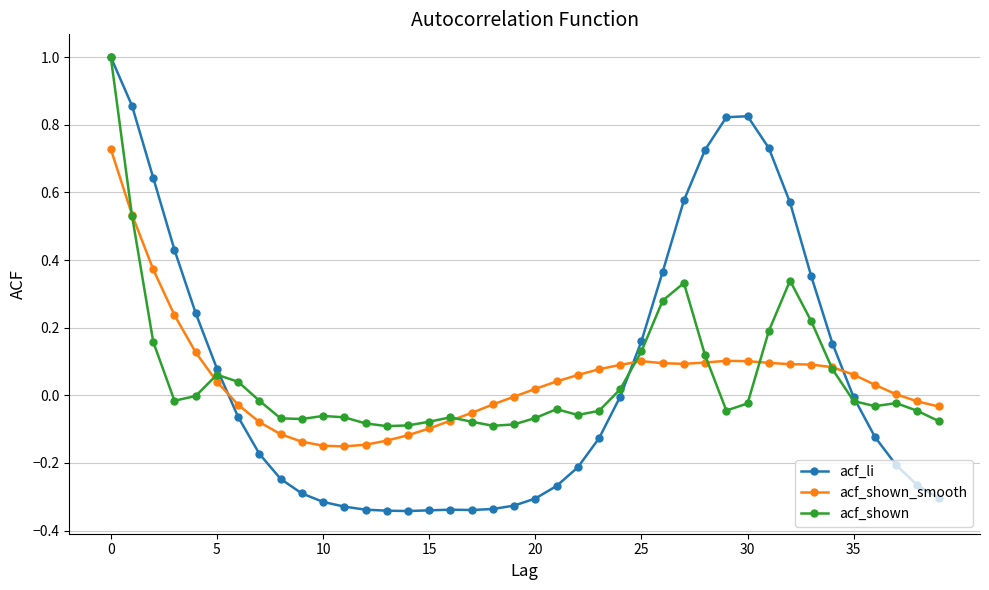

True or false: acf_shown has more than 1 points higher than both neighbors.

True